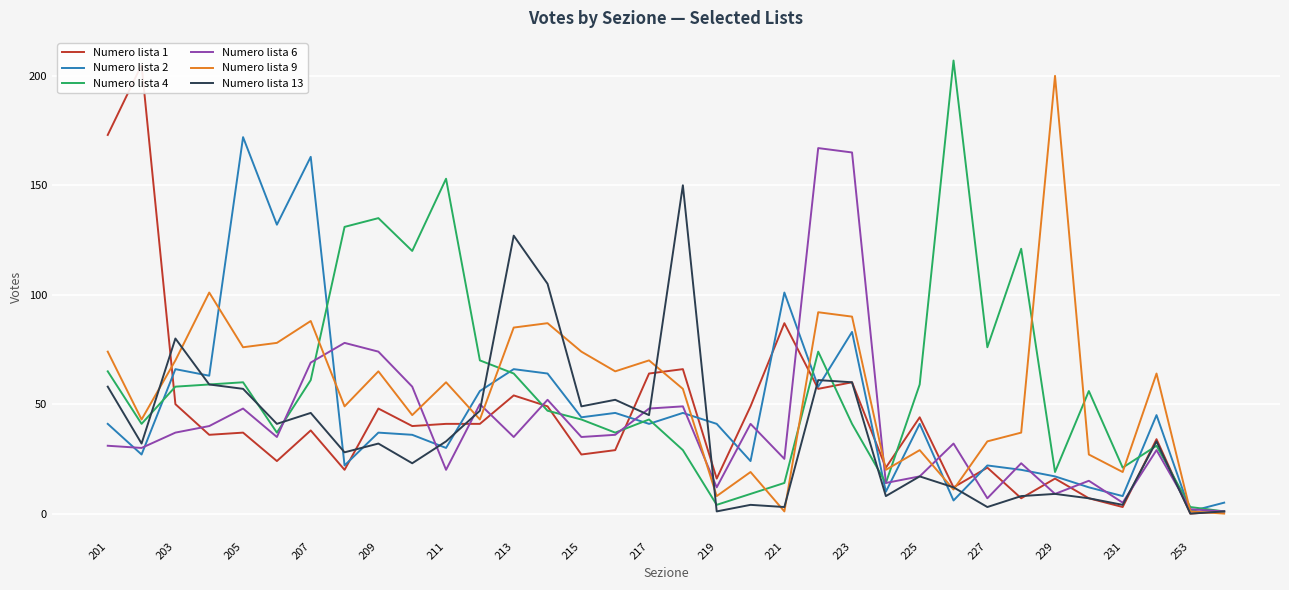

Is the value of Numero lista 4 at 211 greater than the value of Numero lista 2 at 227?

Yes